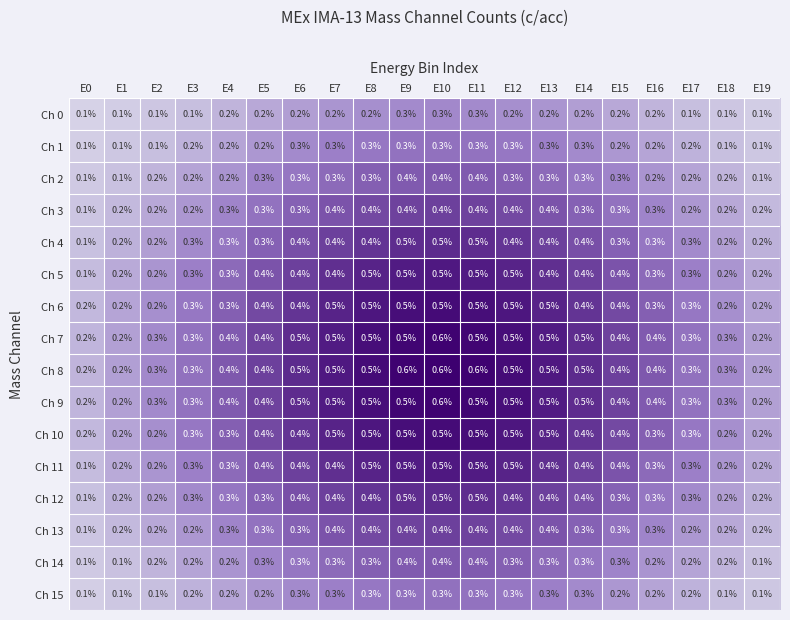

What is the total value across all series at E13?

6.3